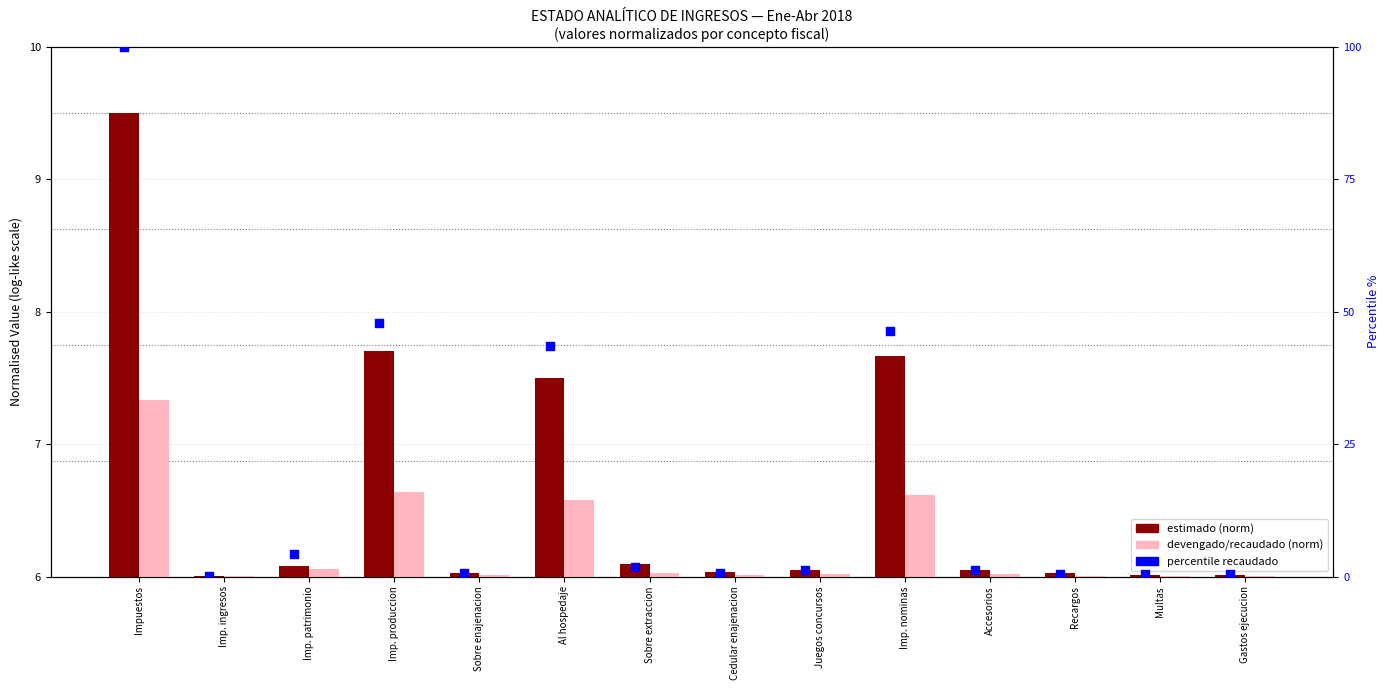

At how many categories does at least one series exceed 22?

4